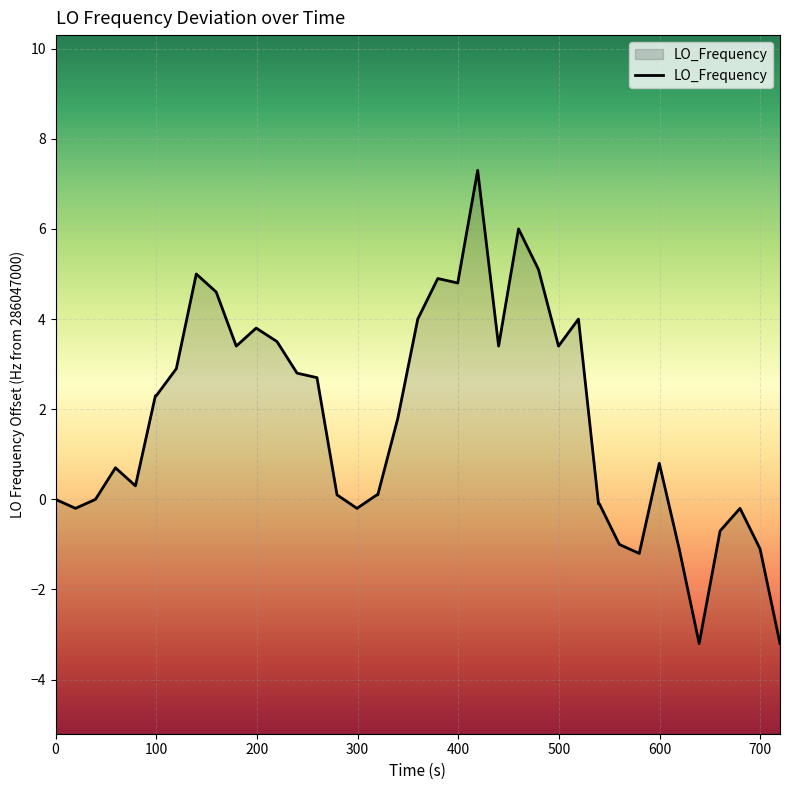

Does the chart display data point markers on the line(s)?

No